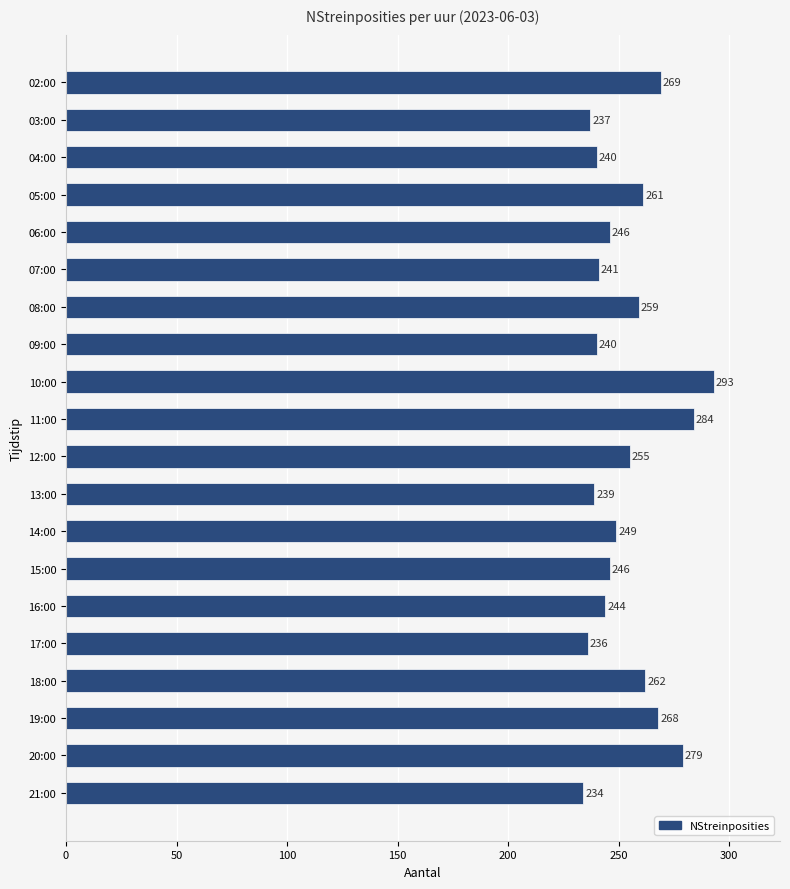

At which label is the value closest to 263?

18:00